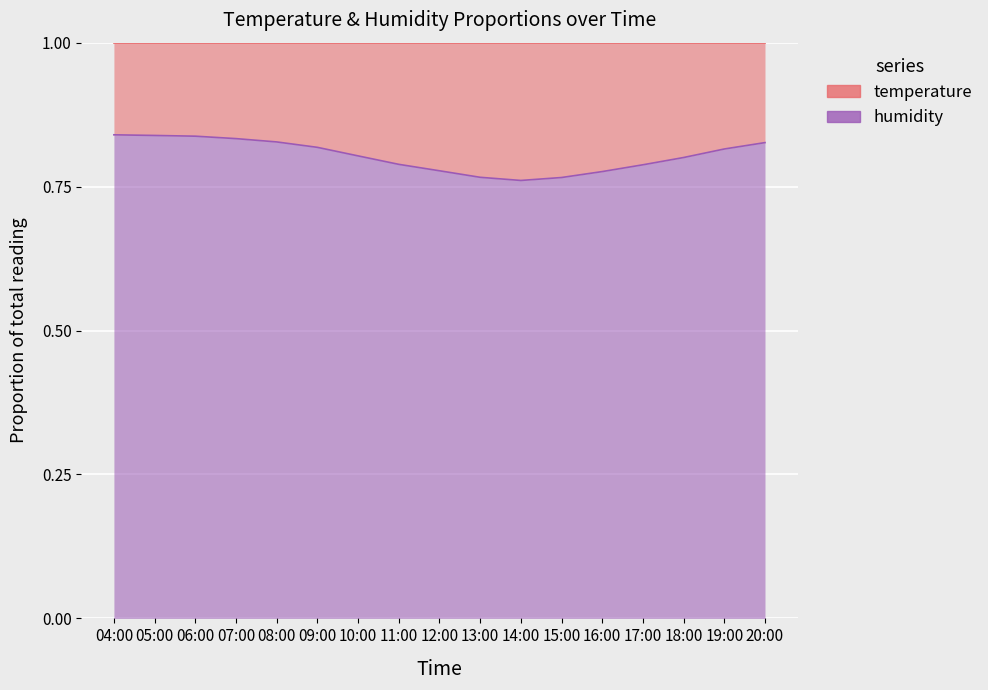

The chart shows a value of 0.8 at 20:00. True or false?

True